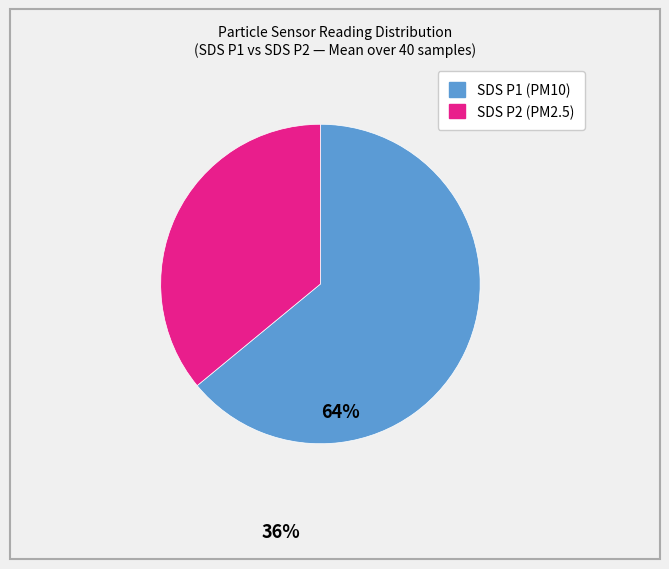

Does any single category account for the majority?

Yes